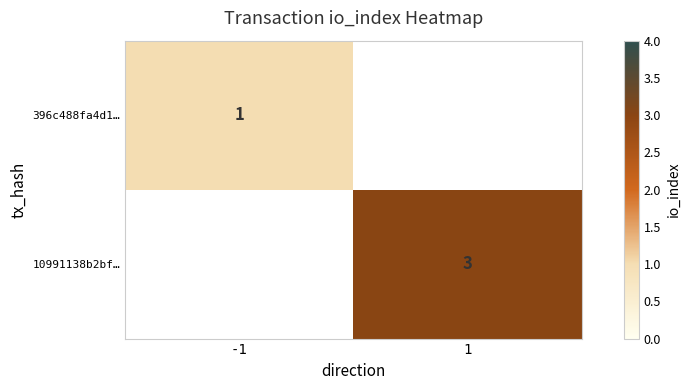

The value of 10991138b2bf… at 1 is 3. True or false?

True